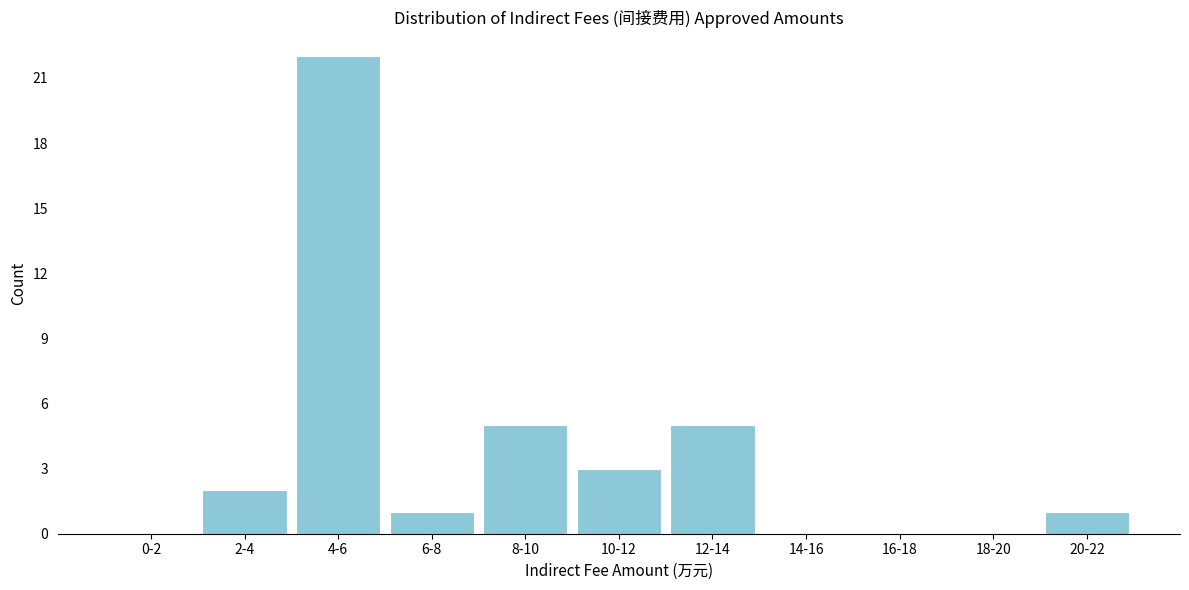

Reading left to right, transcribe all the data shown in this chart.

0-2=0	2-4=2	4-6=22	6-8=1	8-10=5	10-12=3	12-14=5	14-16=0	16-18=0	18-20=0	20-22=1